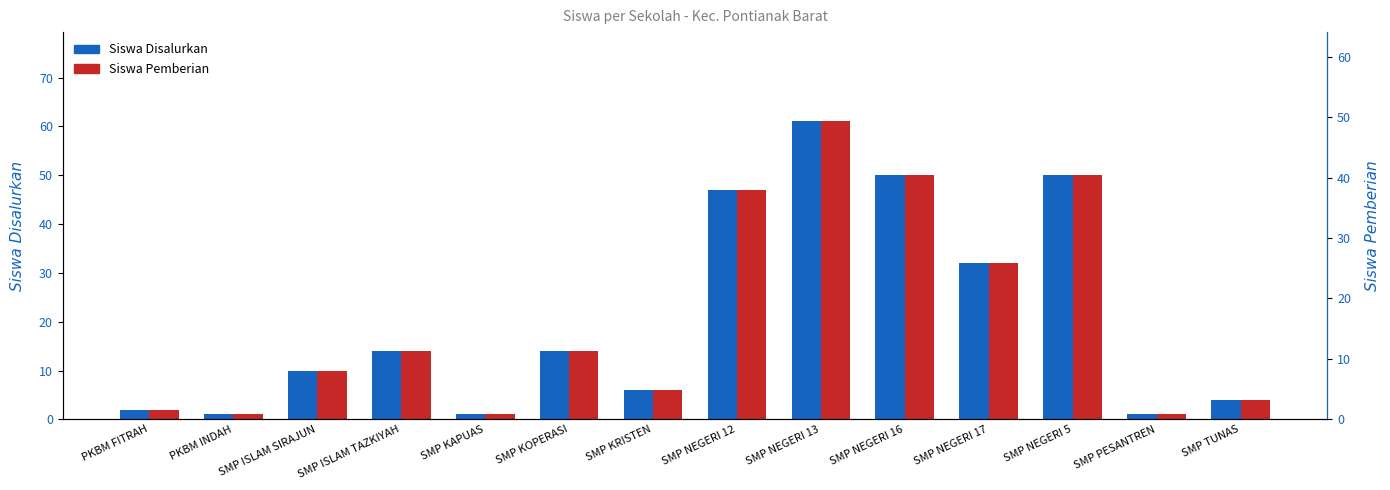

How many bars are there in each group?

2